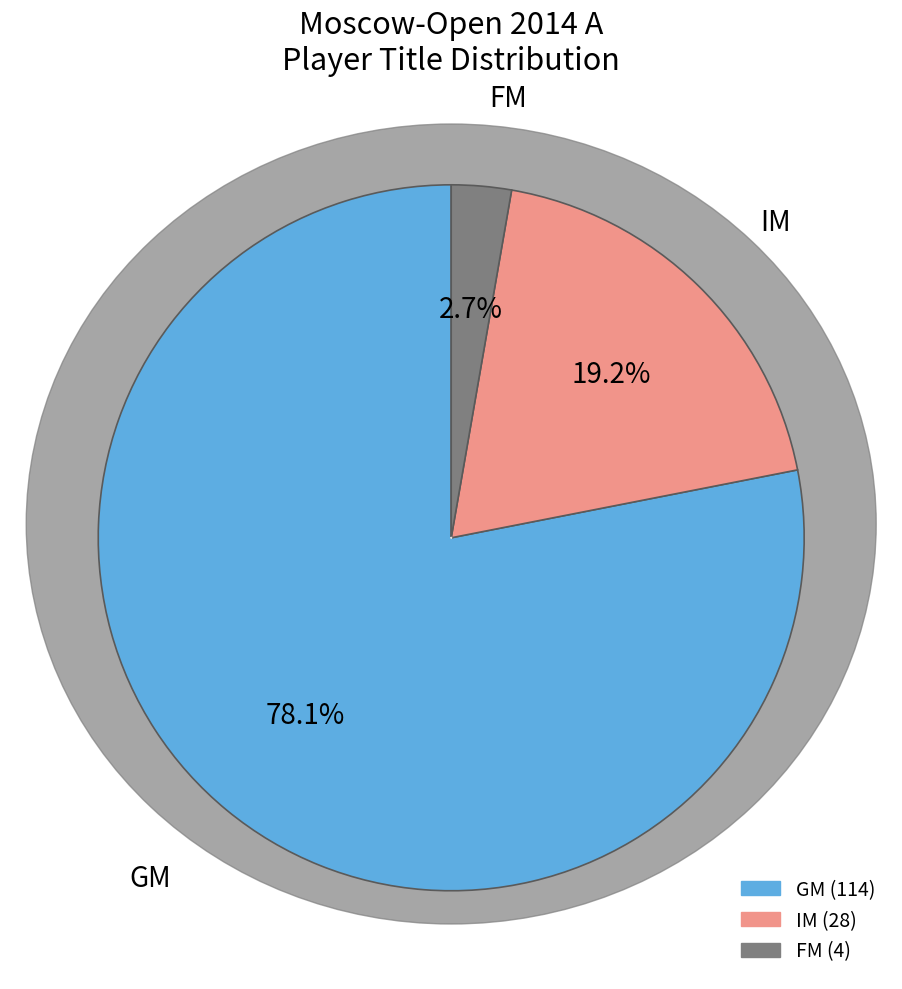

How many segments does this pie chart have?

3